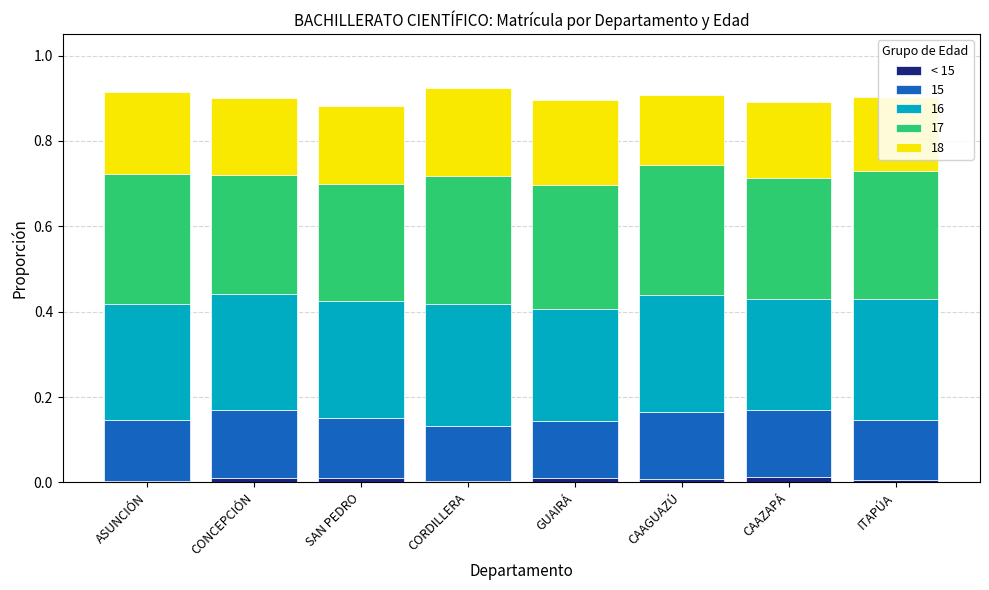

What is the label of the 2nd bar from the left?

CONCEPCIÓN